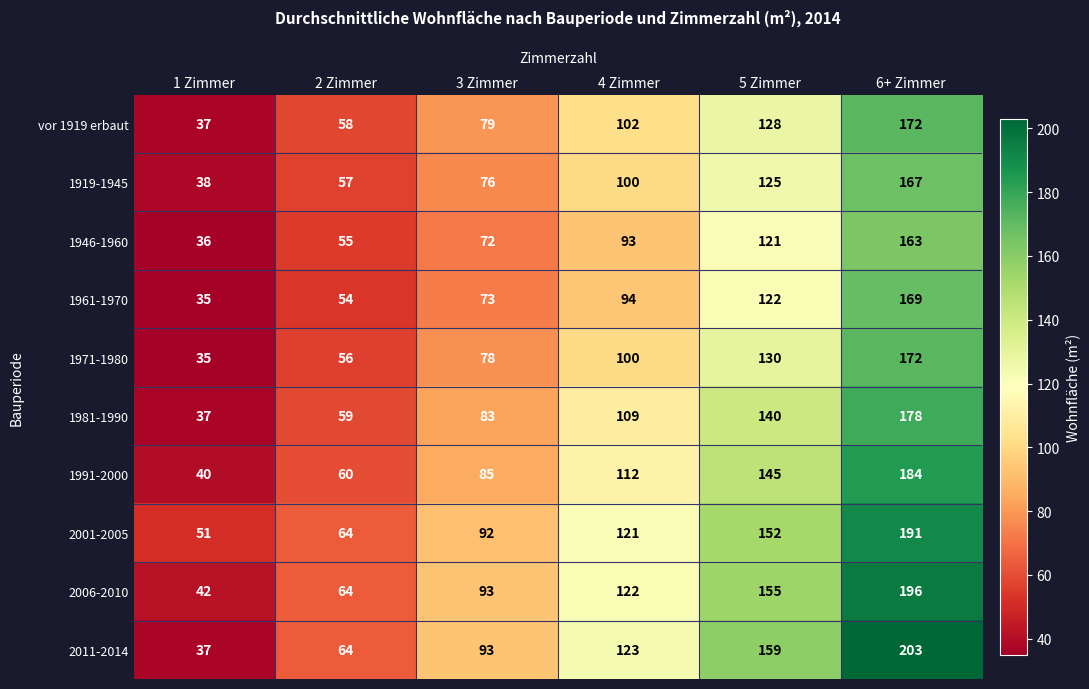

The value of 1919-1945 at 5 Zimmer is 125. True or false?

True